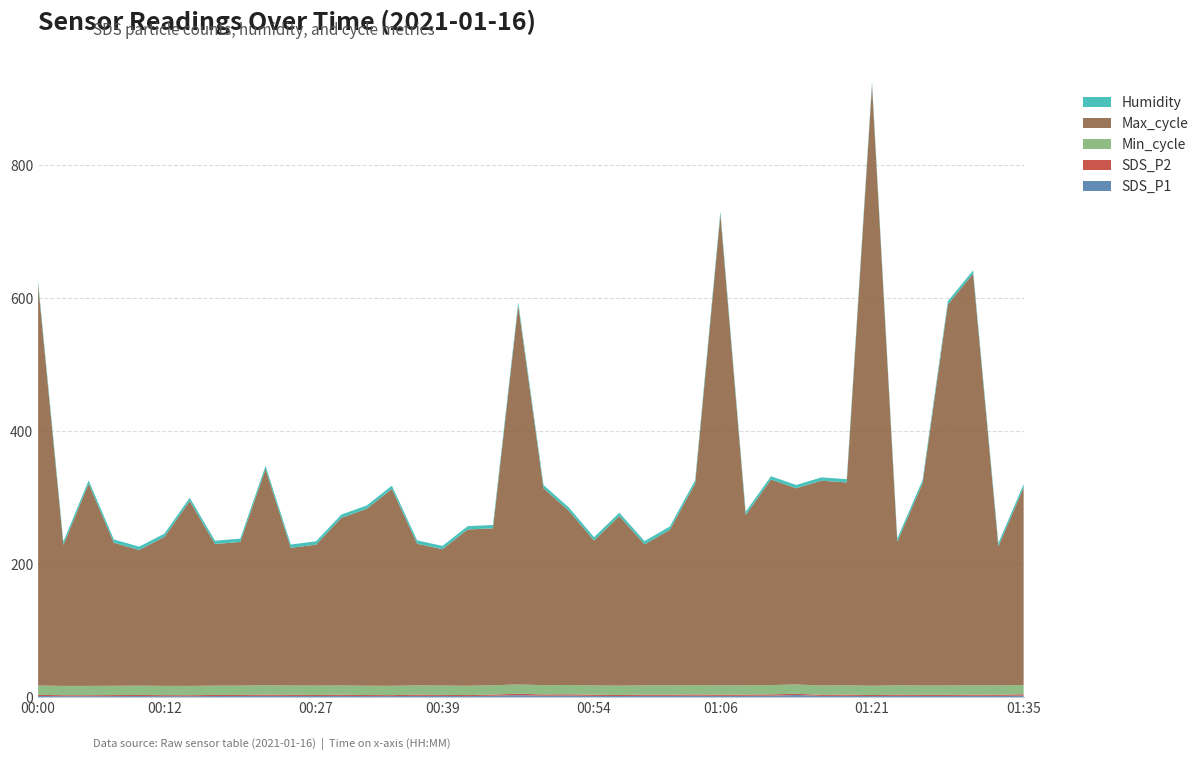

At which category is the sum across all series the highest?

01:21